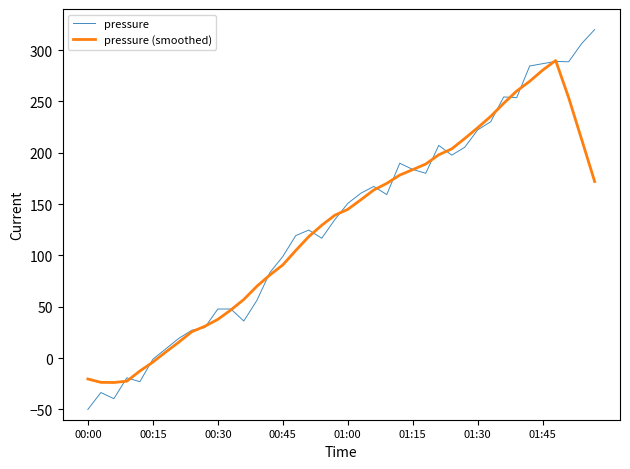

Rank the series by their maximum value, from highest to lowest.

pressure, pressure (smoothed)